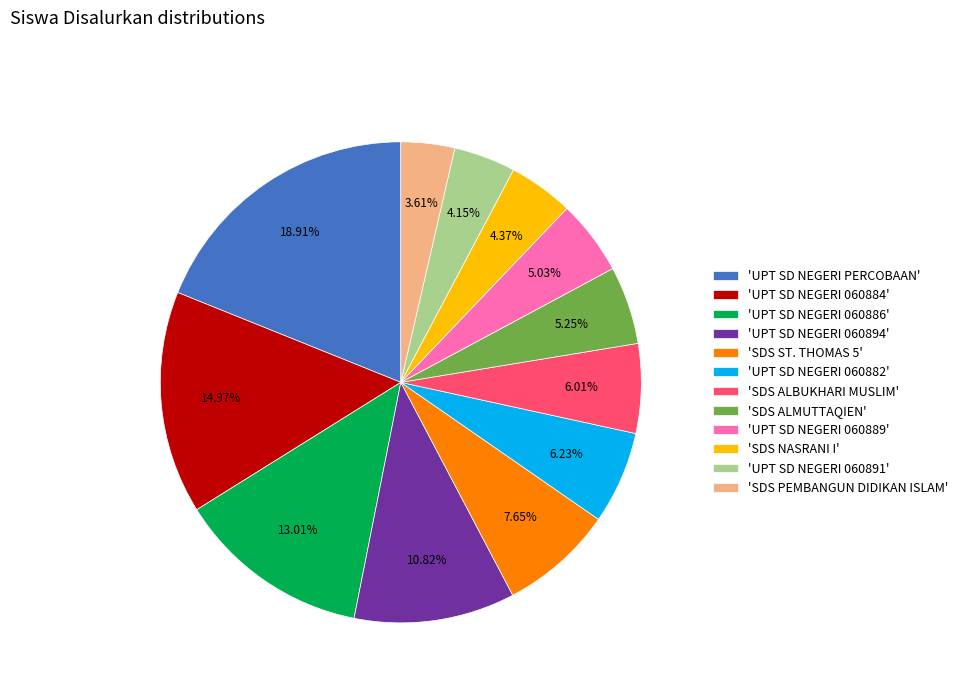

Combined, do 'SDS ST. THOMAS 5' and 'SDS ALMUTTAQIEN' account for over 50%?

No